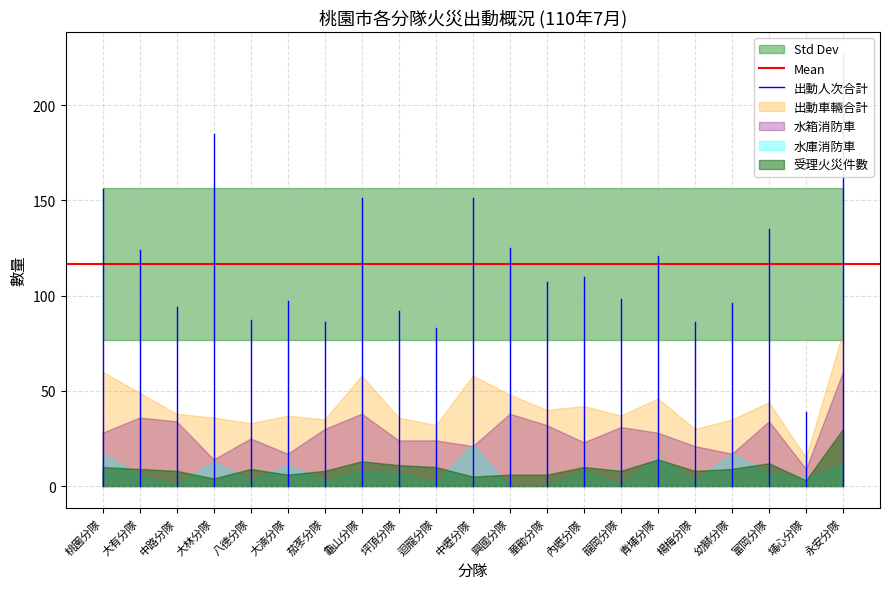

Is it true that 出動車輛合計 equals 77 at 富岡分隊?

False